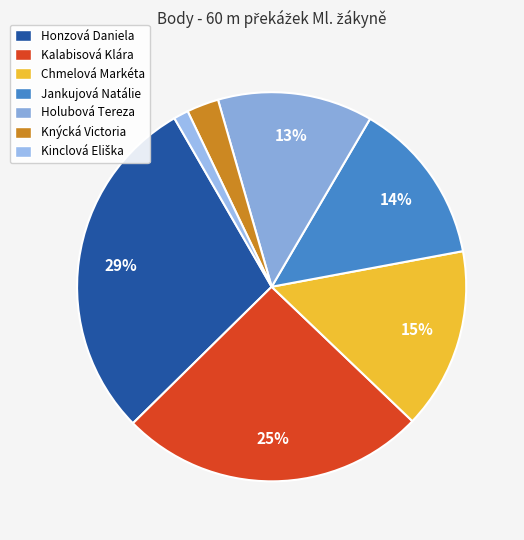

What percentage is NOT represented by Honzová Daniela?

71.0%